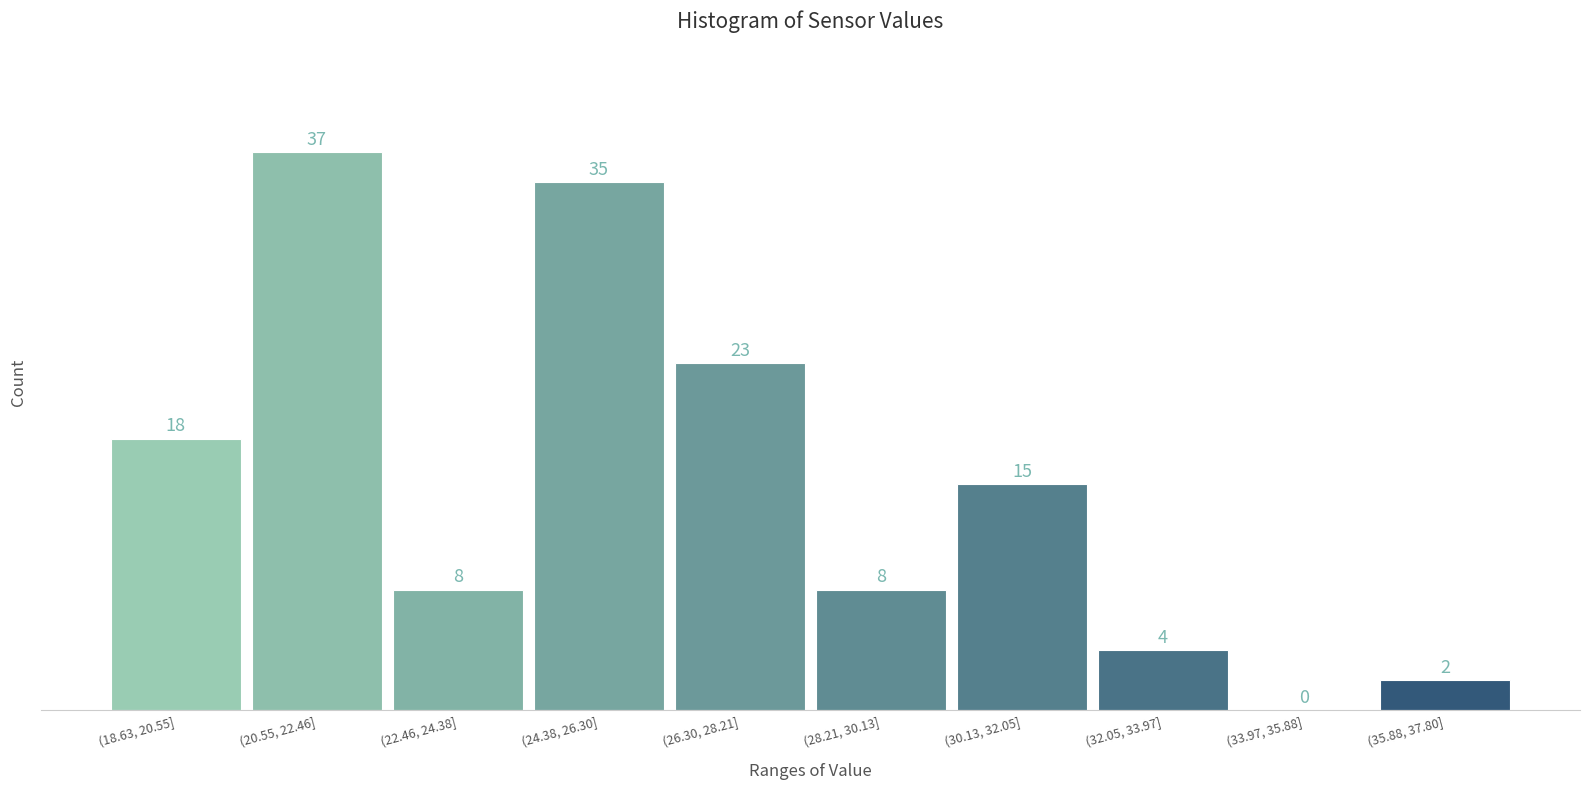

Reading left to right, list all the values displayed in this chart.

(18.63, 20.55]=18	(20.55, 22.46]=37	(22.46, 24.38]=8	(24.38, 26.30]=35	(26.30, 28.21]=23	(28.21, 30.13]=8	(30.13, 32.05]=15	(32.05, 33.97]=4	(33.97, 35.88]=0	(35.88, 37.80]=2